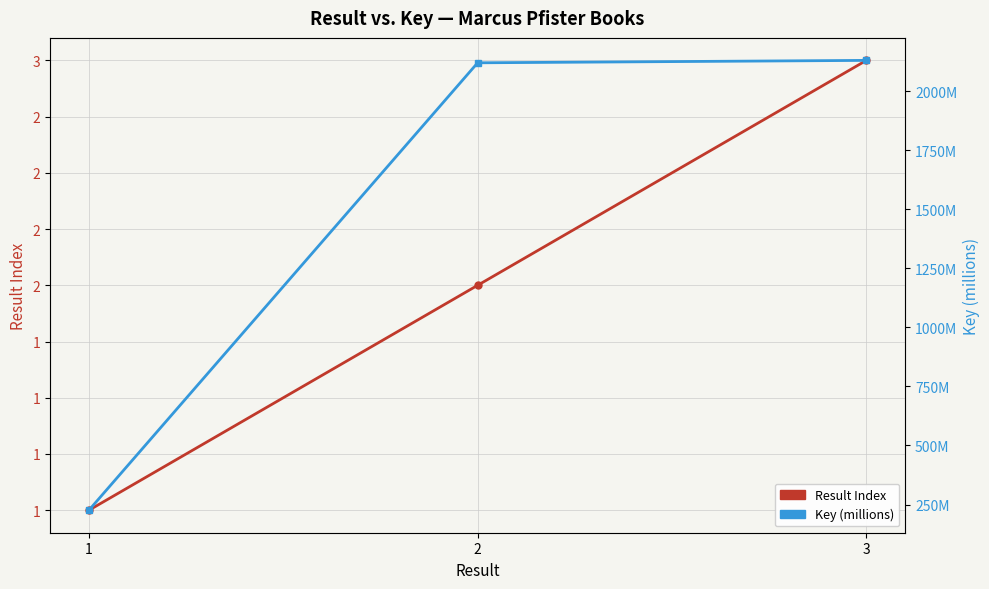

What is the sum of the Result Index values at 1 and 3?

4.0